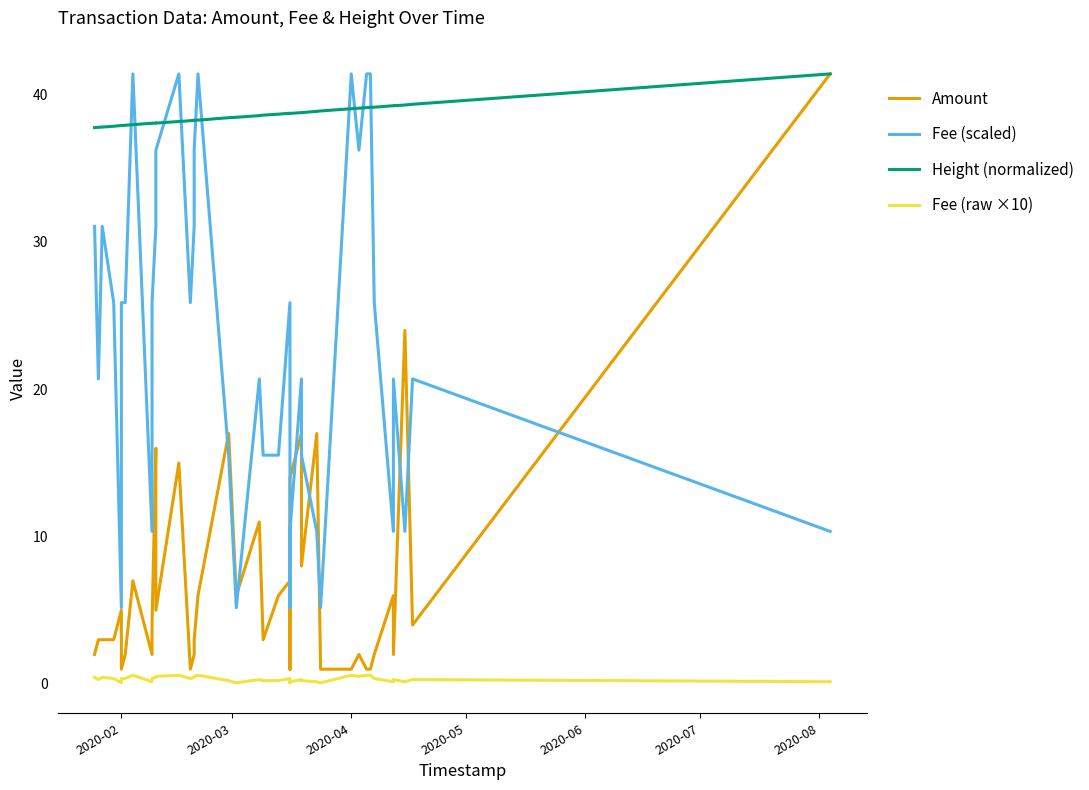

What is the average value of the Amount series?

7.2